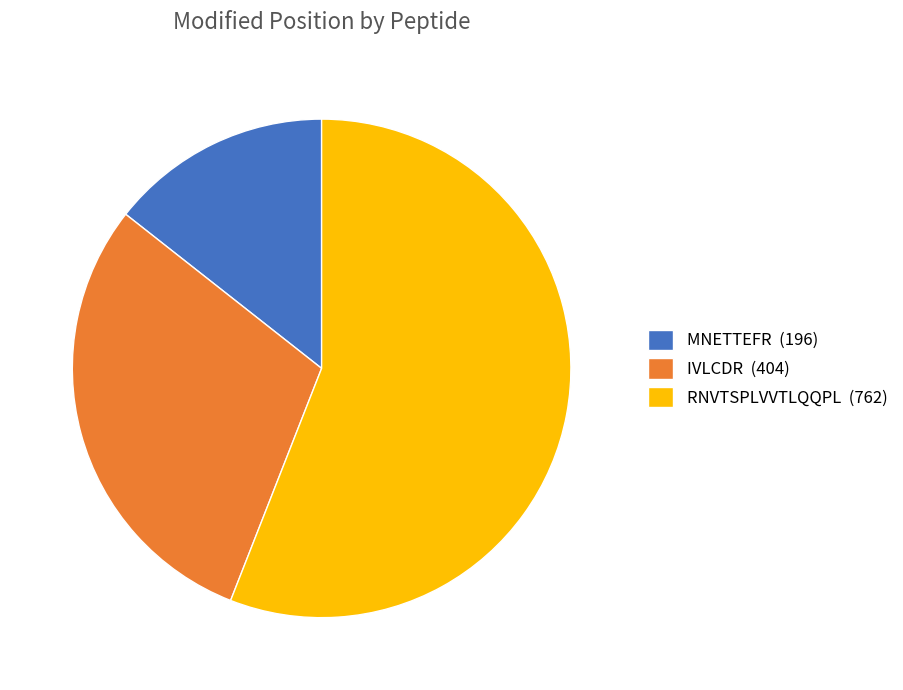

Does any single category account for the majority?

Yes